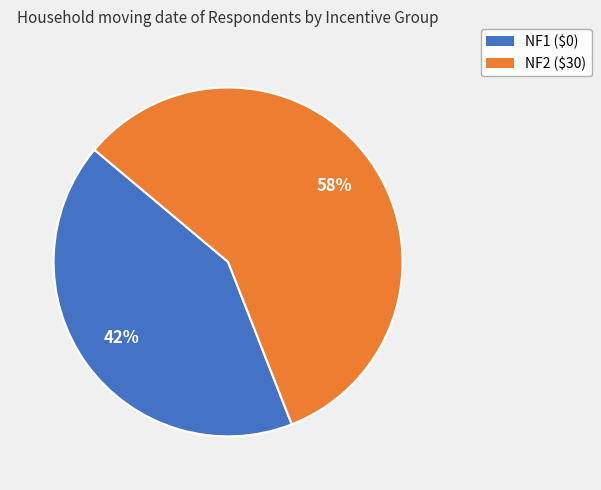

Rank the categories by value from highest to lowest.

NF2 ($30), NF1 ($0)